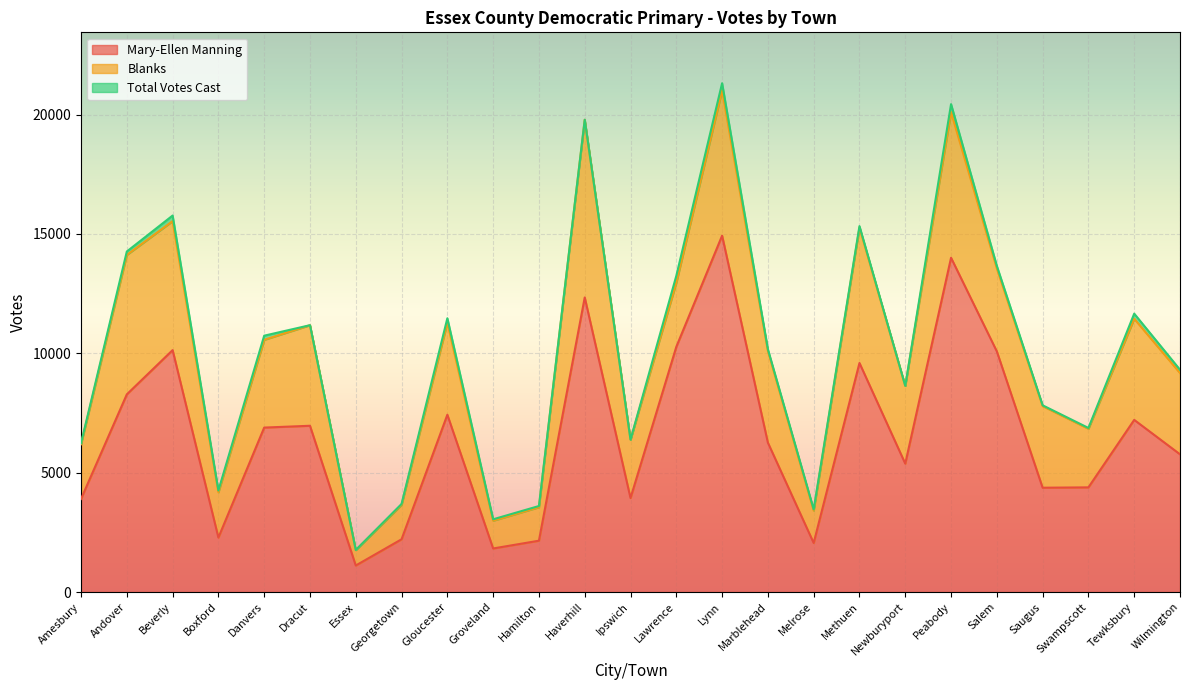

What is the label of the 23rd point from the left?

Swampscott